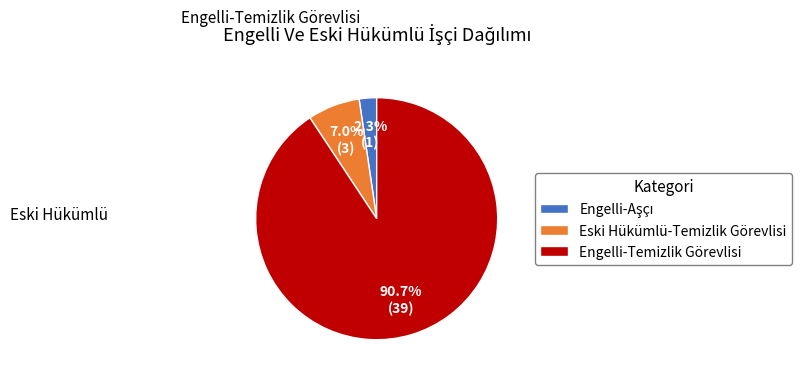

What portion of the pie excludes Eski Hükümlü-Temizlik Görevlisi?

93.0%